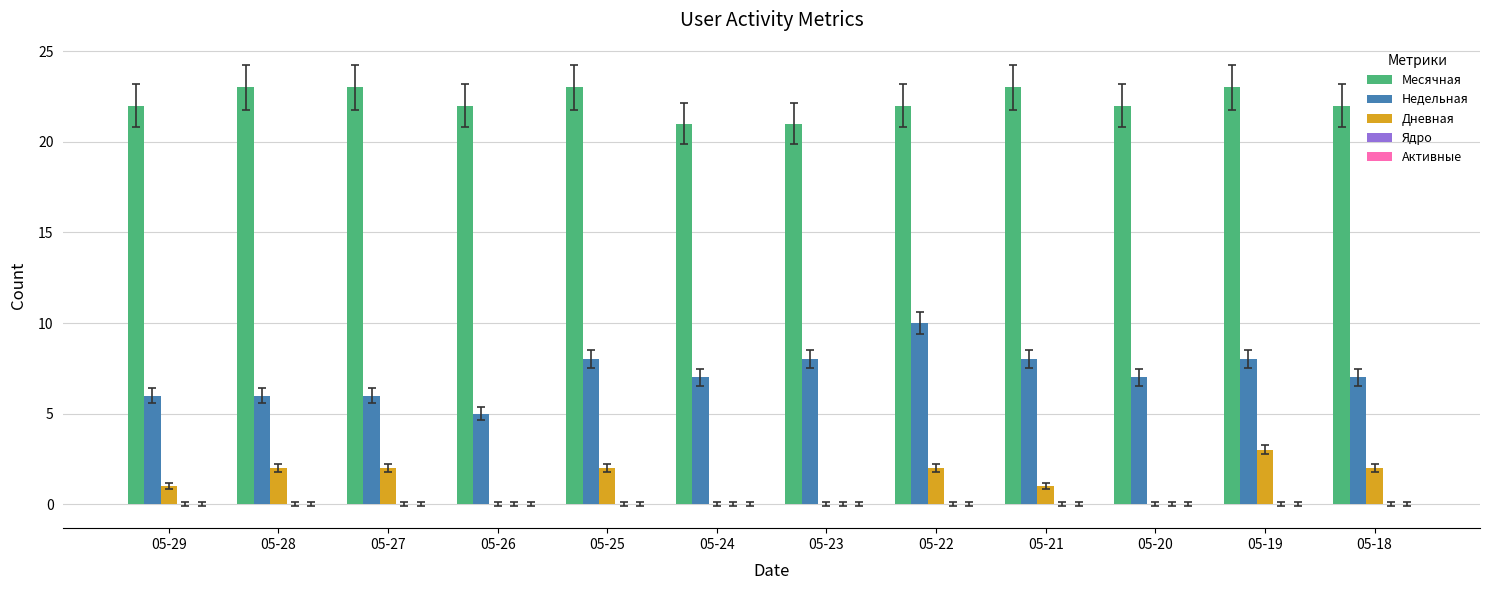

Which series has the largest total across all categories?

Месячная